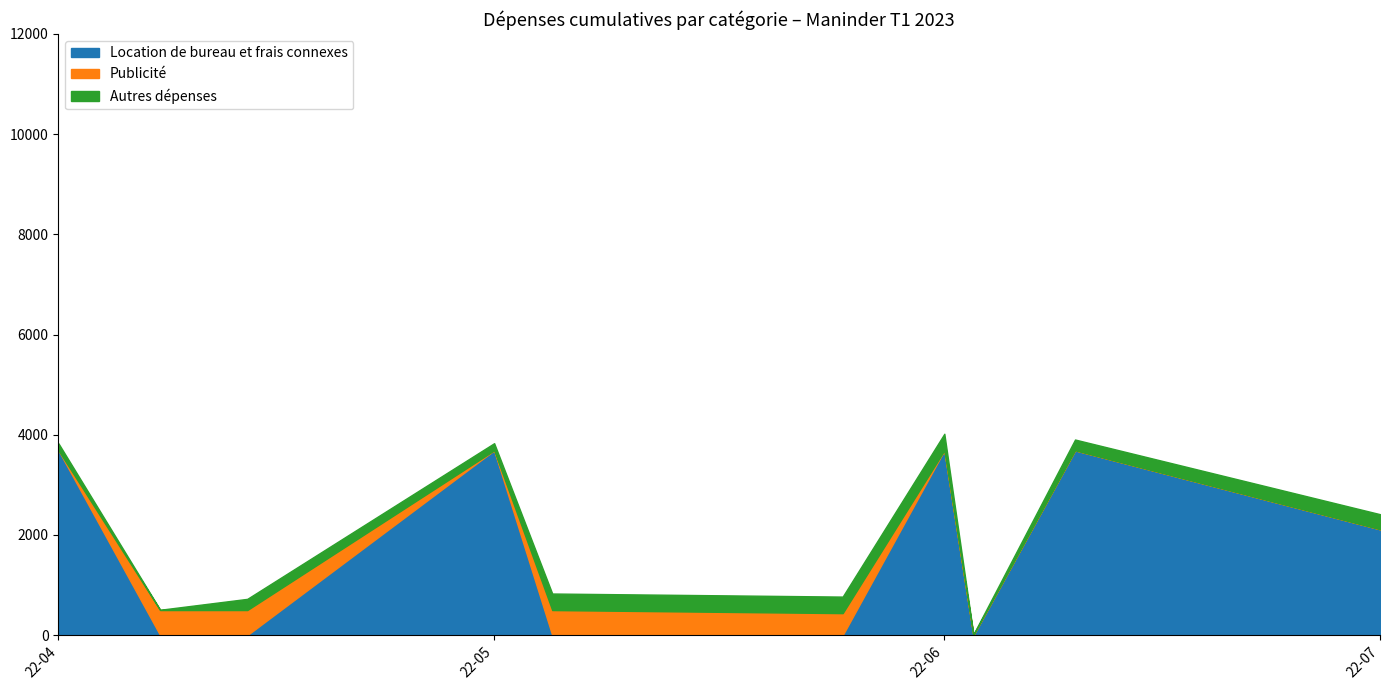

What is the difference between the highest and lowest values at 2022/05/25?

438.7